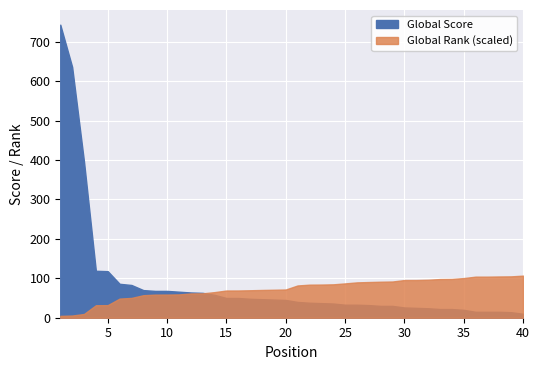

At which category is the sum across all series the highest?

1